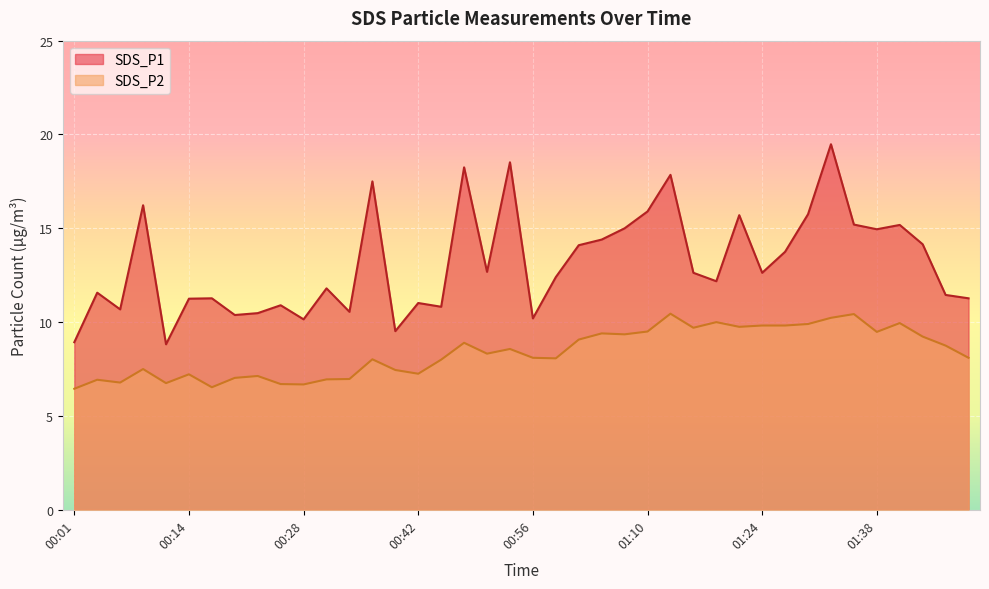

What position from the right is 00:51?

22